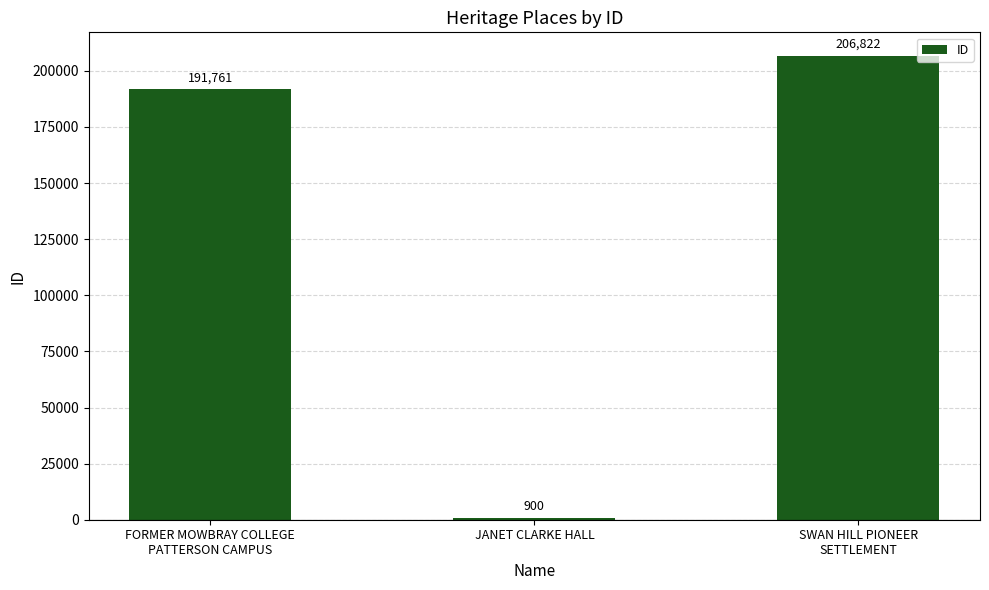

Reading right to left, extract all data points from this chart.

SWAN HILL PIONEER
SETTLEMENT=206822	JANET CLARKE HALL=900	FORMER MOWBRAY COLLEGE
PATTERSON CAMPUS=191761